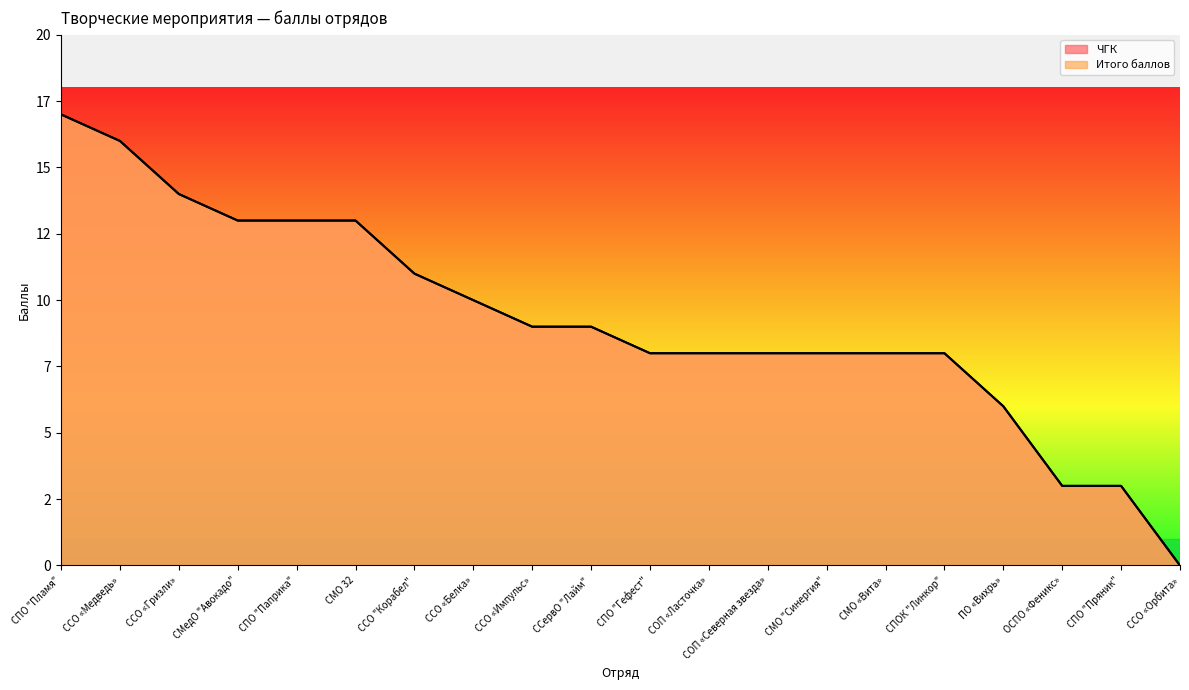

List the labels in order of ЧГК value, largest first.

СПО "Пламя", ССО «Медведь», ССО «Гризли», СМедО "Авокадо", СПО "Паприка", СМО 32, ССО "Корабел", ССО «Белка», ССО «Импульс», ССервО "Лайм", СПО "Гефест", СОП «Ласточка», СОП «Северная звезда», СМО "Синергия", СМО «Вита», СПОК "Линкор", ПО «Вихрь», ОСПО «Феникс», СПО "Пряник", ССО «Орбита»